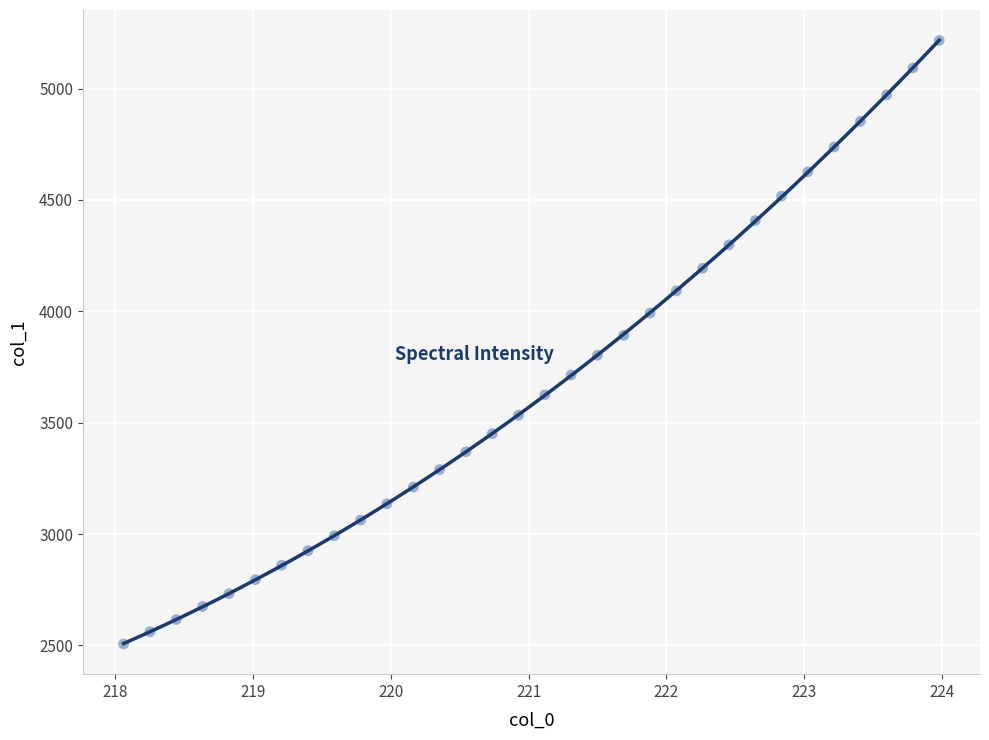

What is the range of Y values (max minus min)?

2709.7